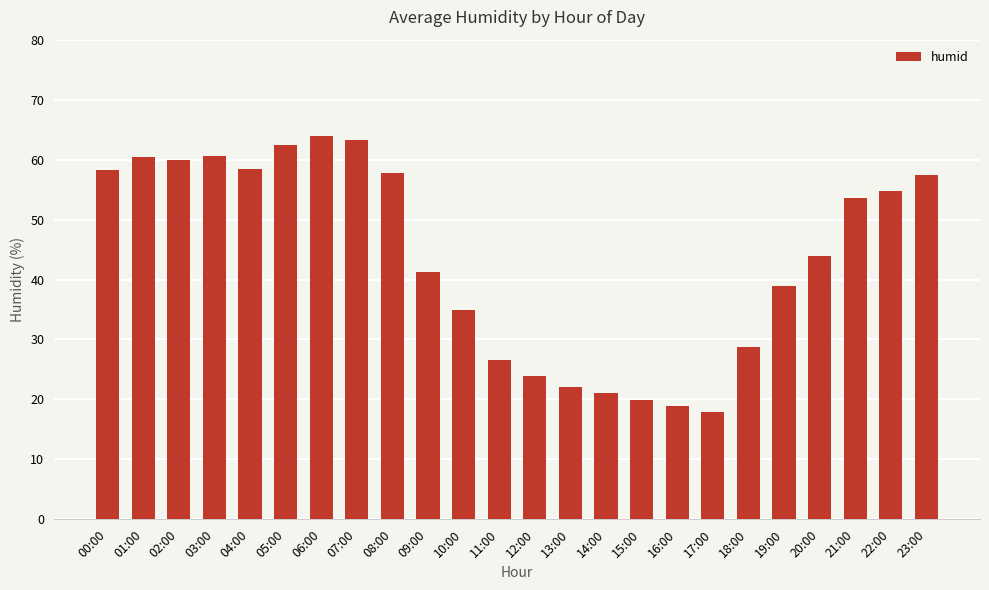

What is the minimum value shown in the chart?

17.9